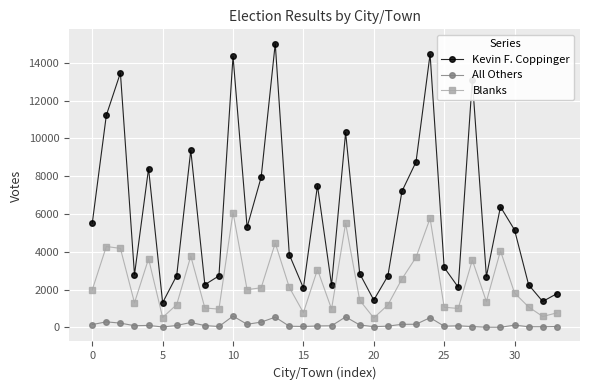

True or false: Kevin F. Coppinger and All Others intersect in this chart.

False